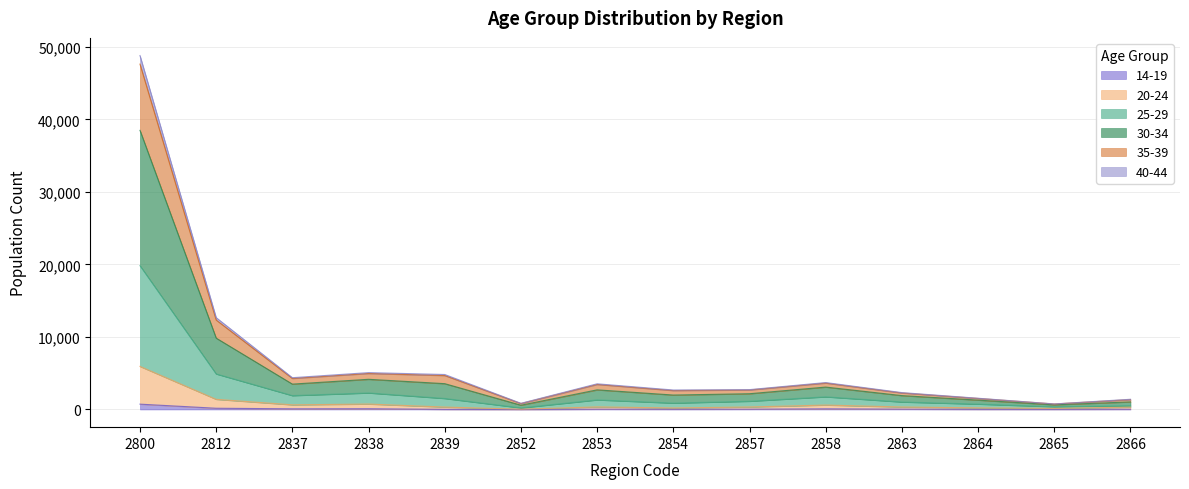

True or false: 35-39 and 14-19 intersect in this chart.

False